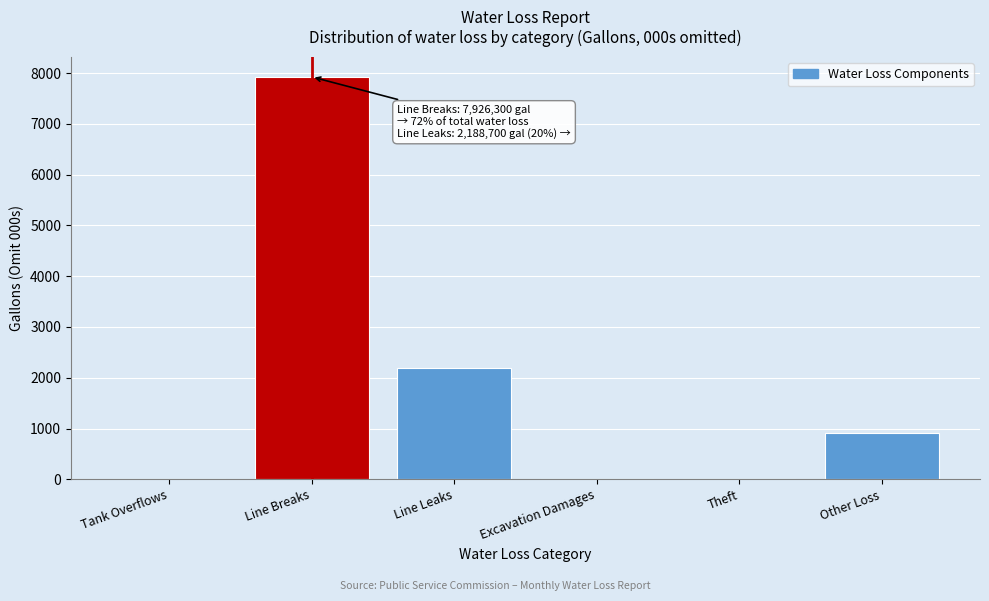

Reading left to right, extract all data points from this chart.

Tank Overflows=0.0	Line Breaks=7926.3	Line Leaks=2188.7	Excavation Damages=0.0	Theft=0.0	Other Loss=905.7